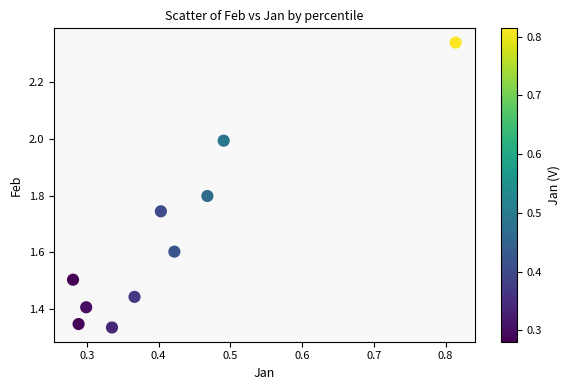

What is the range of Y values (max minus min)?

1.0